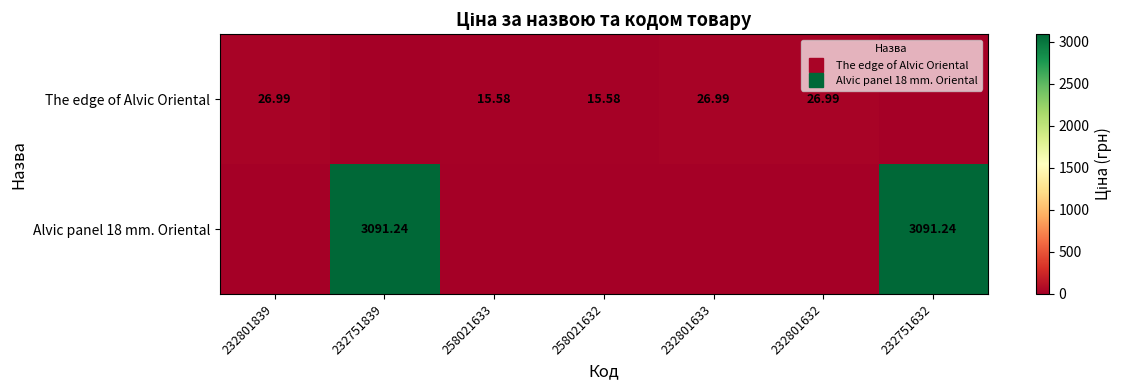

What is the sum of the Alvic panel 18 mm. Oriental values at 232751839 and 258021633?

3091.2